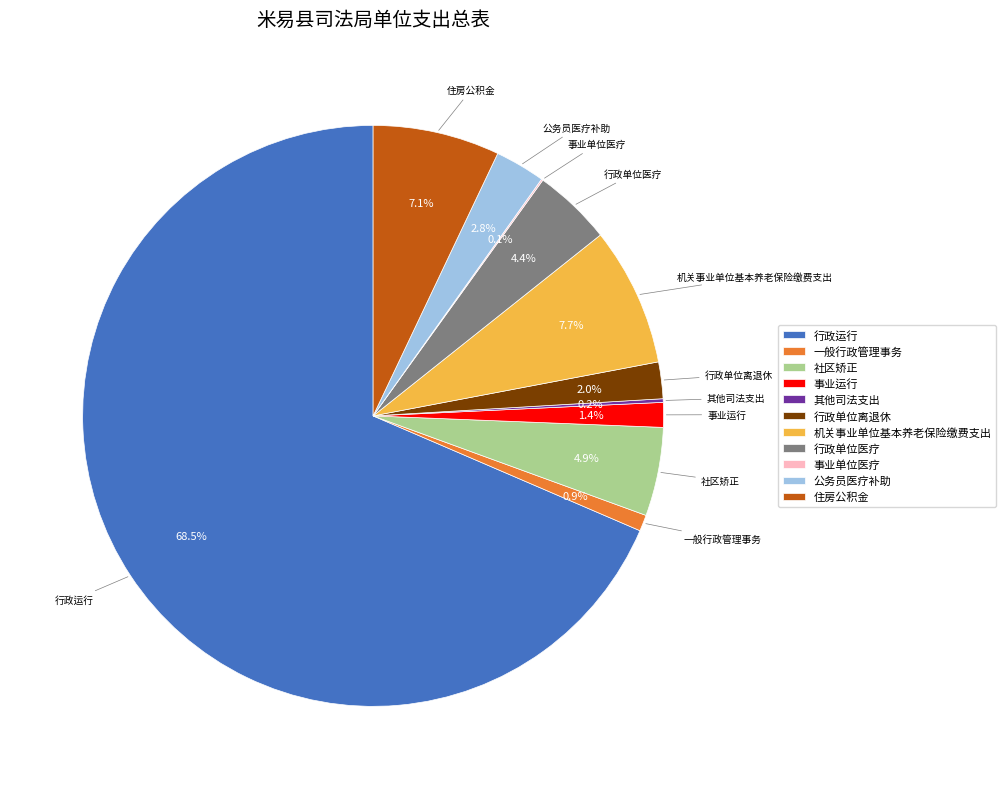

Which has a higher value, 行政单位离退休 or 机关事业单位基本养老保险缴费支出?

机关事业单位基本养老保险缴费支出